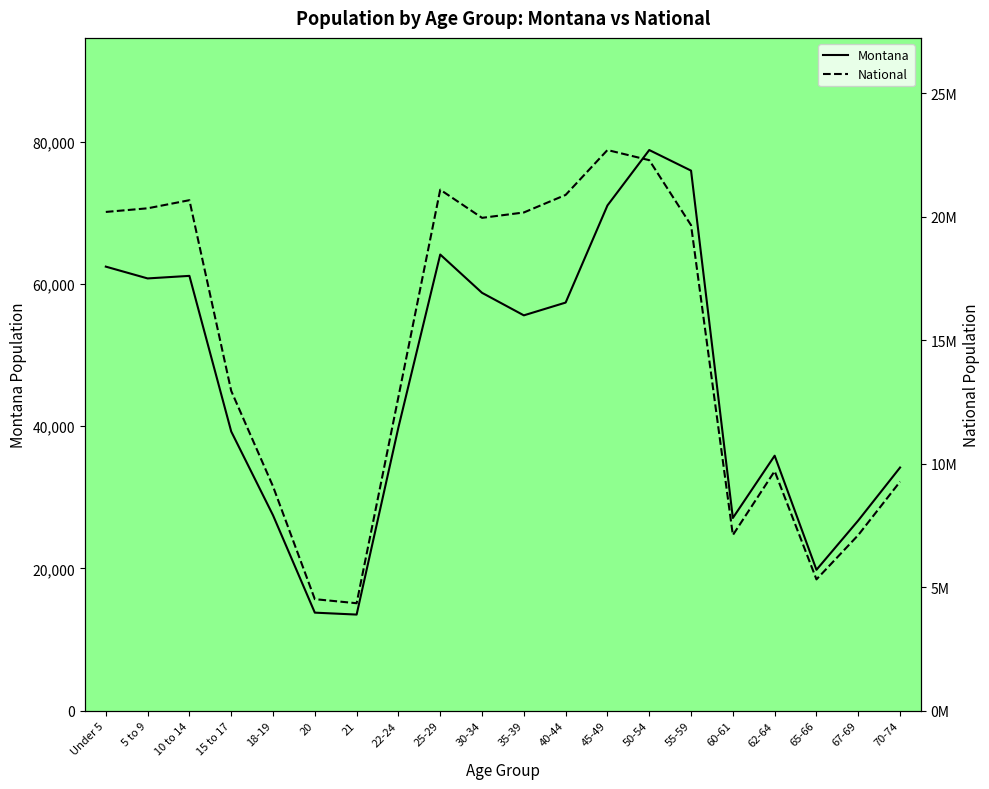

What is the label of the 12th point from the left?

40-44